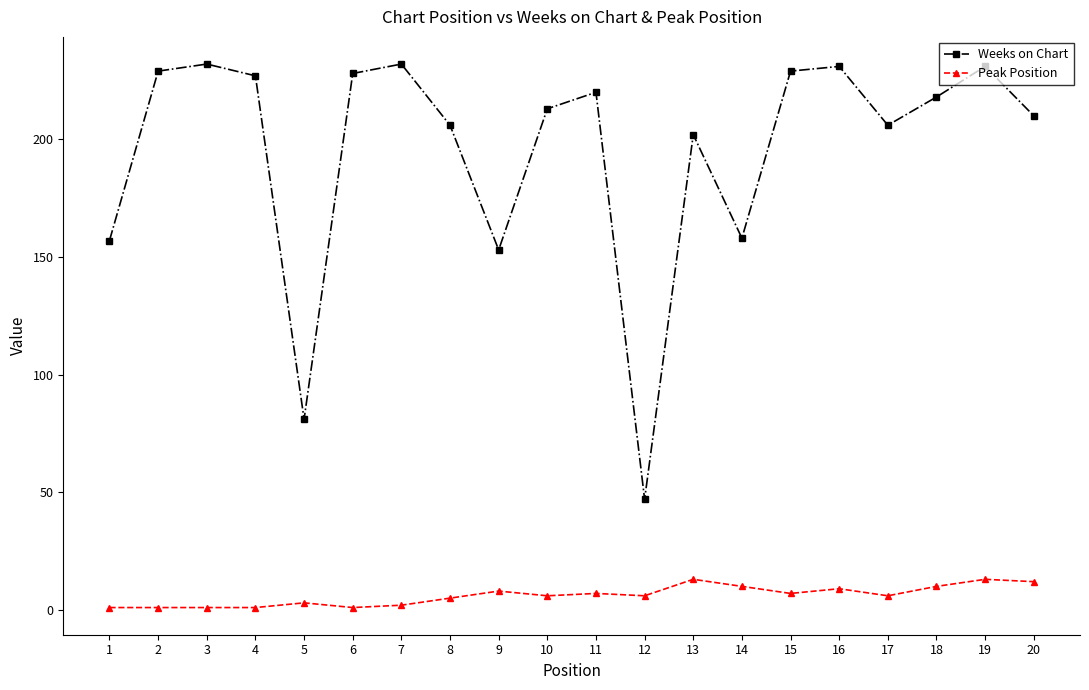

True or false: Weeks on Chart and Peak Position cross at least once.

False